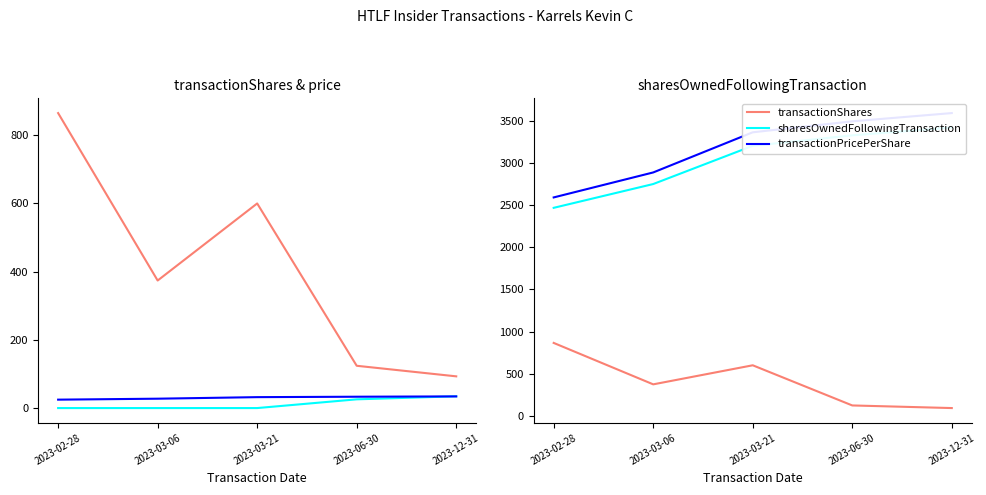

What is the greatest value displayed?

3588.9